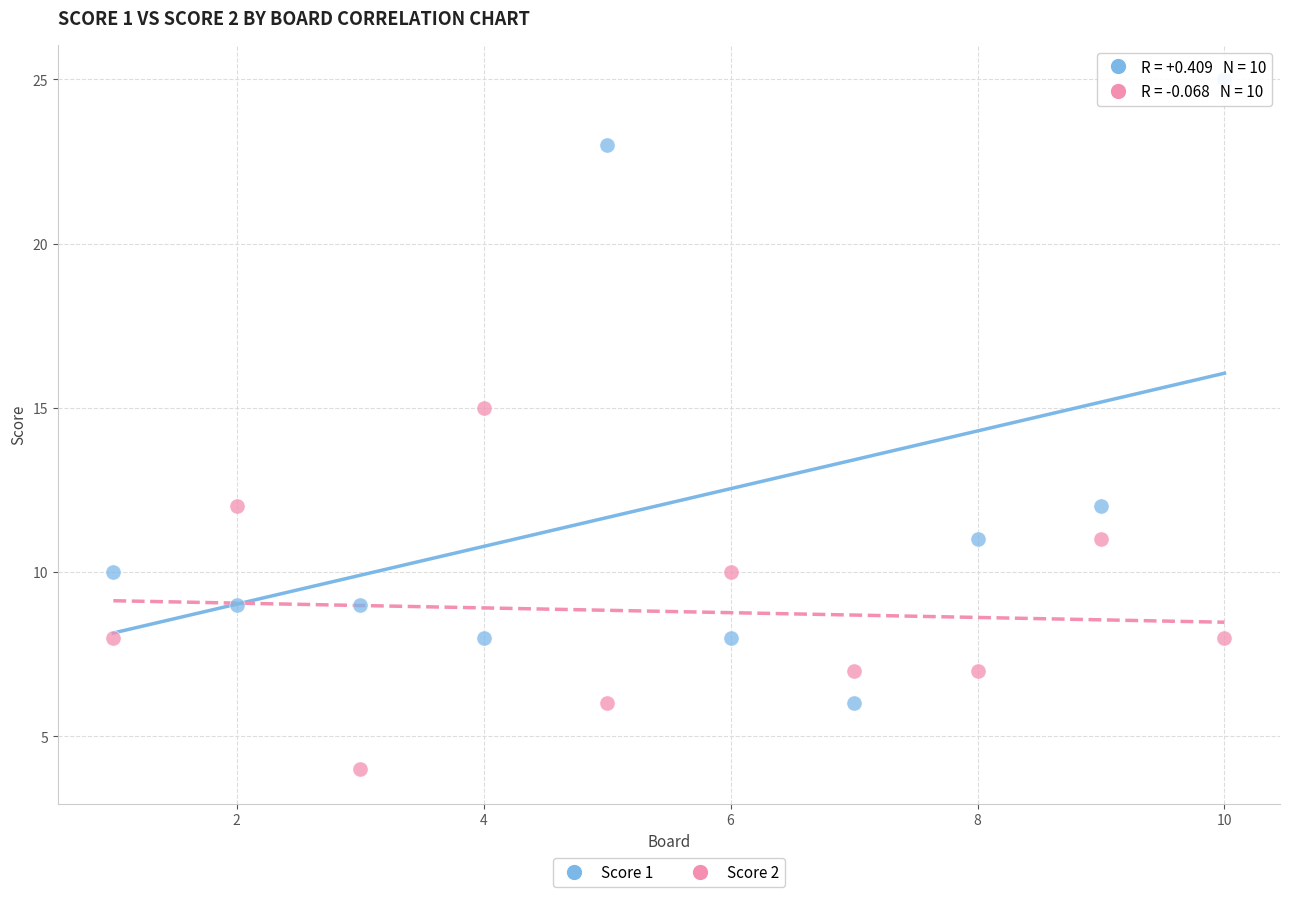

Across all series, what Y value is closest to 14?

15